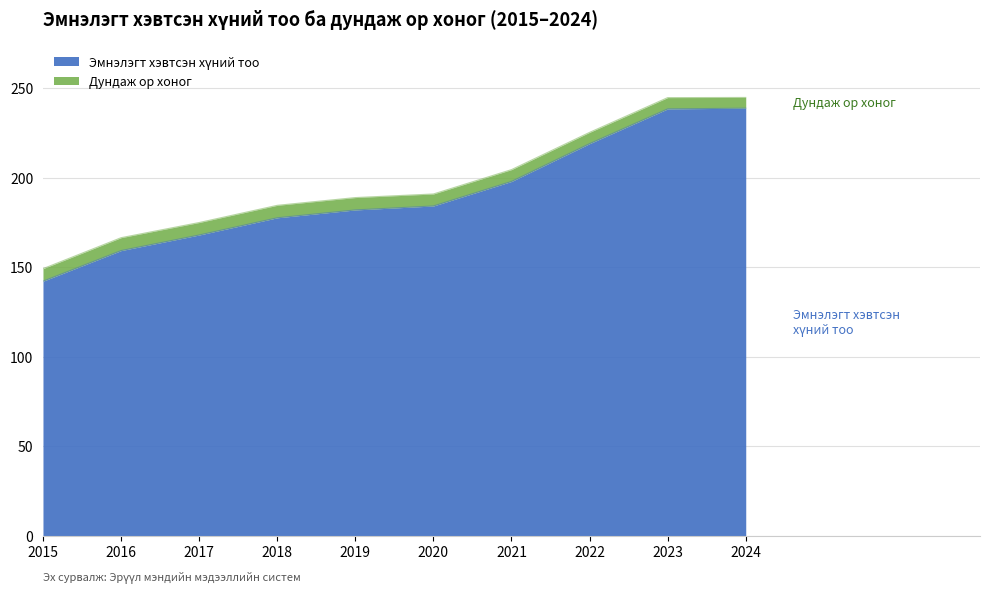

What is the difference between the values at 2020 and 2021?

13.7